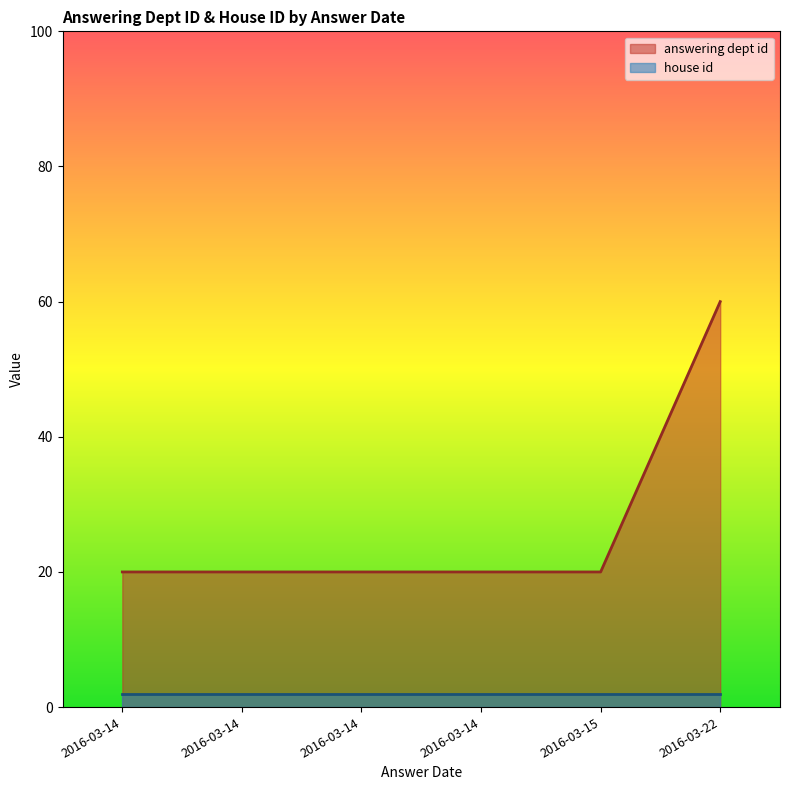

True or false: house id and answering dept id intersect in this chart.

False